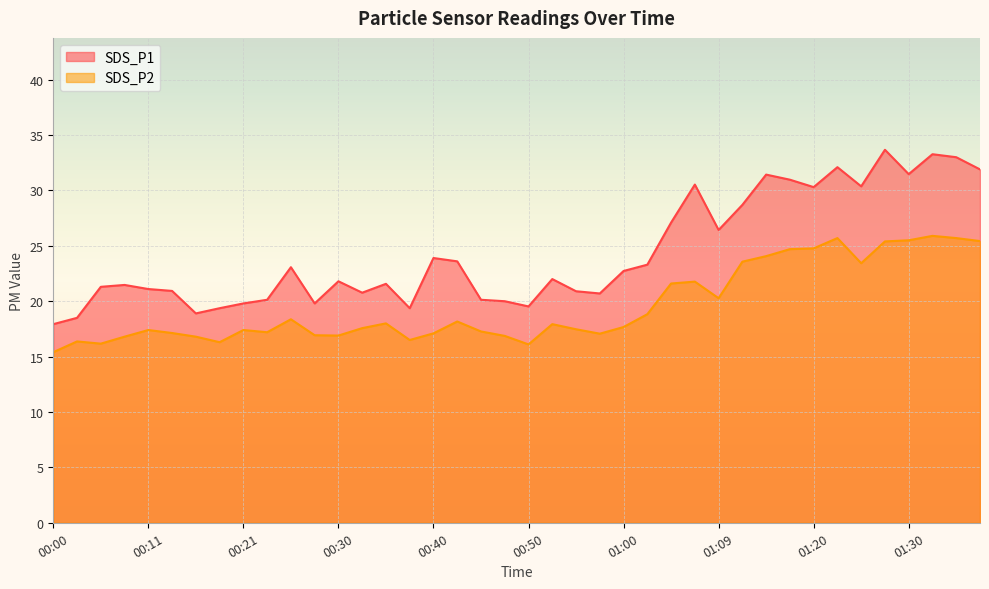

Reading right to left, what are all the values shown in this chart?

SDS_P1: 01:37=31.9	01:35=33.0	01:32=33.3	01:30=31.5	01:27=33.7	01:25=30.4	01:22=32.1	01:20=30.3	01:17=31.0	01:14=31.4	01:12=28.7	01:09=26.4	01:07=30.5	01:04=27.1	01:02=23.3	01:00=22.7	00:57=20.7	00:55=20.9	00:52=22.0	00:50=19.5	00:47=20.0	00:45=20.1	00:43=23.6	00:40=23.9	00:38=19.4	00:35=21.6	00:33=20.8	00:30=21.8	00:28=19.8	00:25=23.1	00:23=20.1	00:21=19.8	00:18=19.4	00:16=18.9	00:13=20.9	00:11=21.1	00:08=21.5	00:06=21.3	00:03=18.5	00:00=17.9
SDS_P2: 01:37=25.4	01:35=25.7	01:32=25.9	01:30=25.5	01:27=25.4	01:25=23.4	01:22=25.7	01:20=24.8	01:17=24.7	01:14=24.1	01:12=23.6	01:09=20.3	01:07=21.8	01:04=21.6	01:02=18.8	01:00=17.7	00:57=17.1	00:55=17.5	00:52=17.9	00:50=16.1	00:47=16.9	00:45=17.3	00:43=18.2	00:40=17.1	00:38=16.5	00:35=18.0	00:33=17.6	00:30=16.9	00:28=16.9	00:25=18.4	00:23=17.2	00:21=17.4	00:18=16.3	00:16=16.8	00:13=17.1	00:11=17.4	00:08=16.8	00:06=16.2	00:03=16.4	00:00=15.4